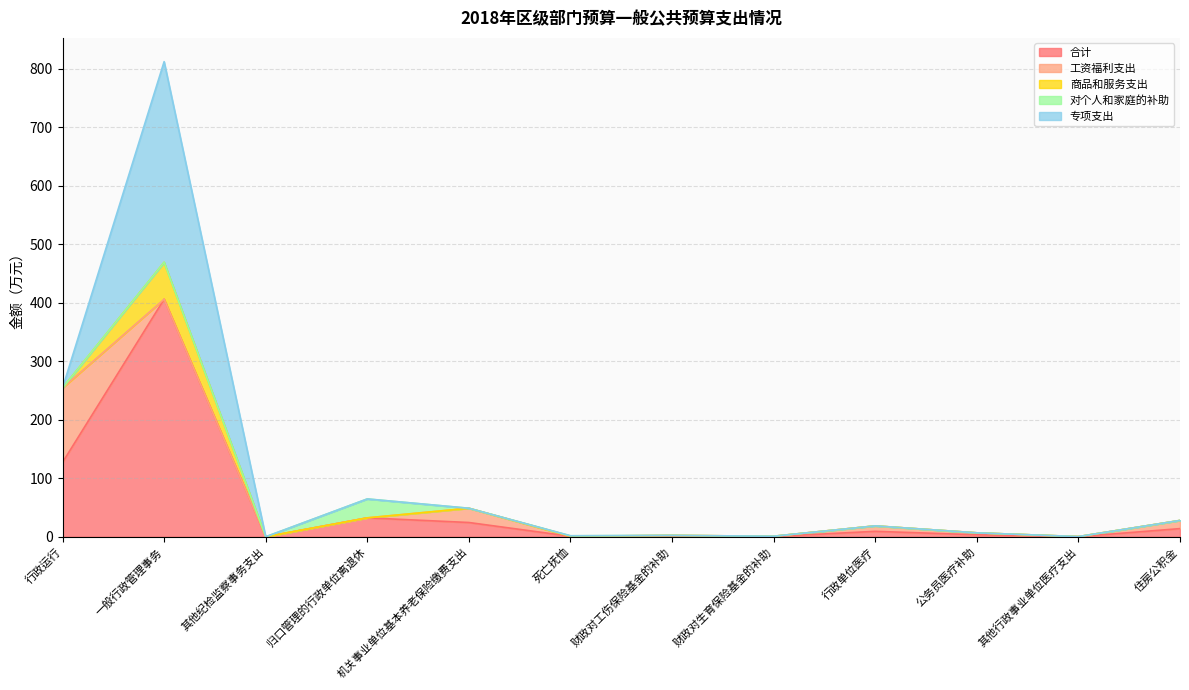

Rank the series at 其他纪检监察事务支出 from highest to lowest value.

合计, 工资福利支出, 商品和服务支出, 对个人和家庭的补助, 专项支出